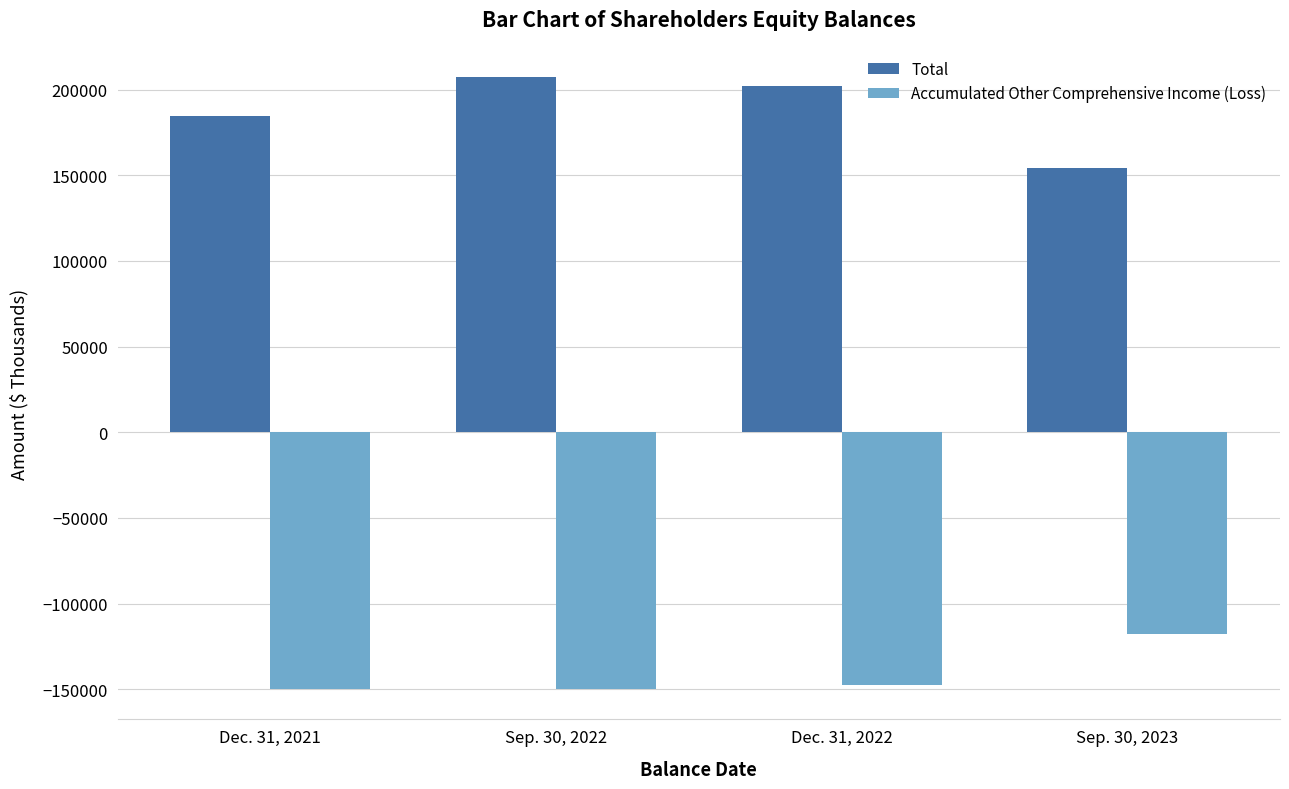

What is the label of the 4th bar from the left?

Sep. 30, 2023